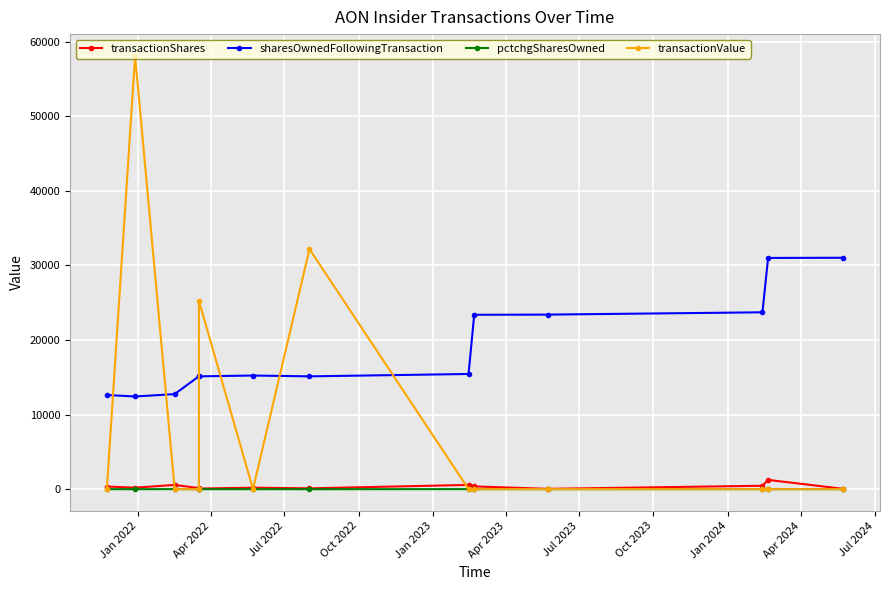

In transactionShares, how many points are higher than both neighbors (excluding endpoints)?

4